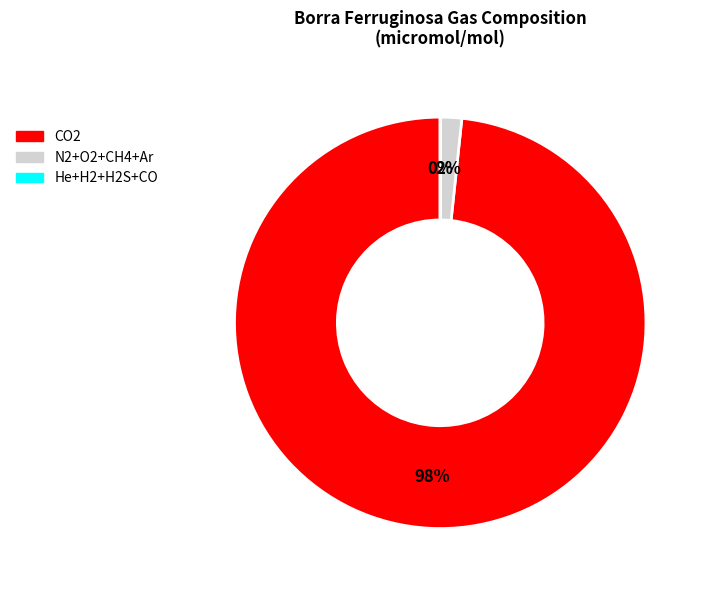

Does any single category account for the majority?

Yes